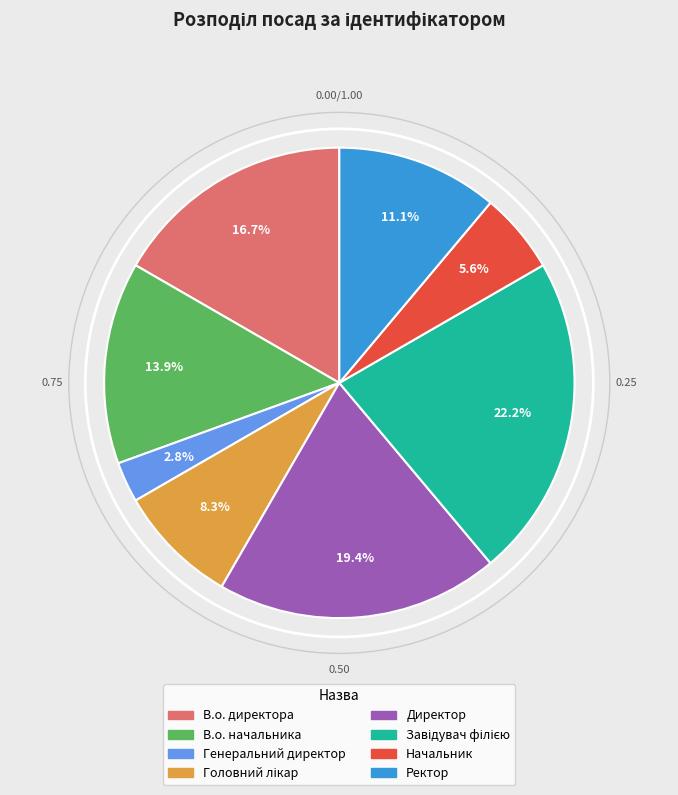

To the nearest percent, what percentage of the pie is Начальник?

6%